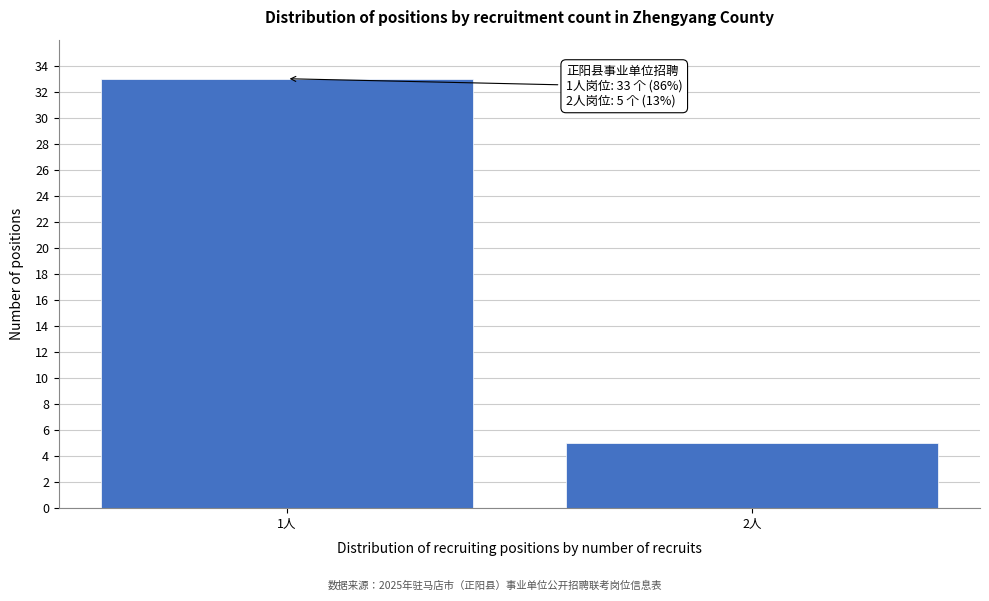

Reading left to right, what are all the values shown in this chart?

1人=33	2人=5